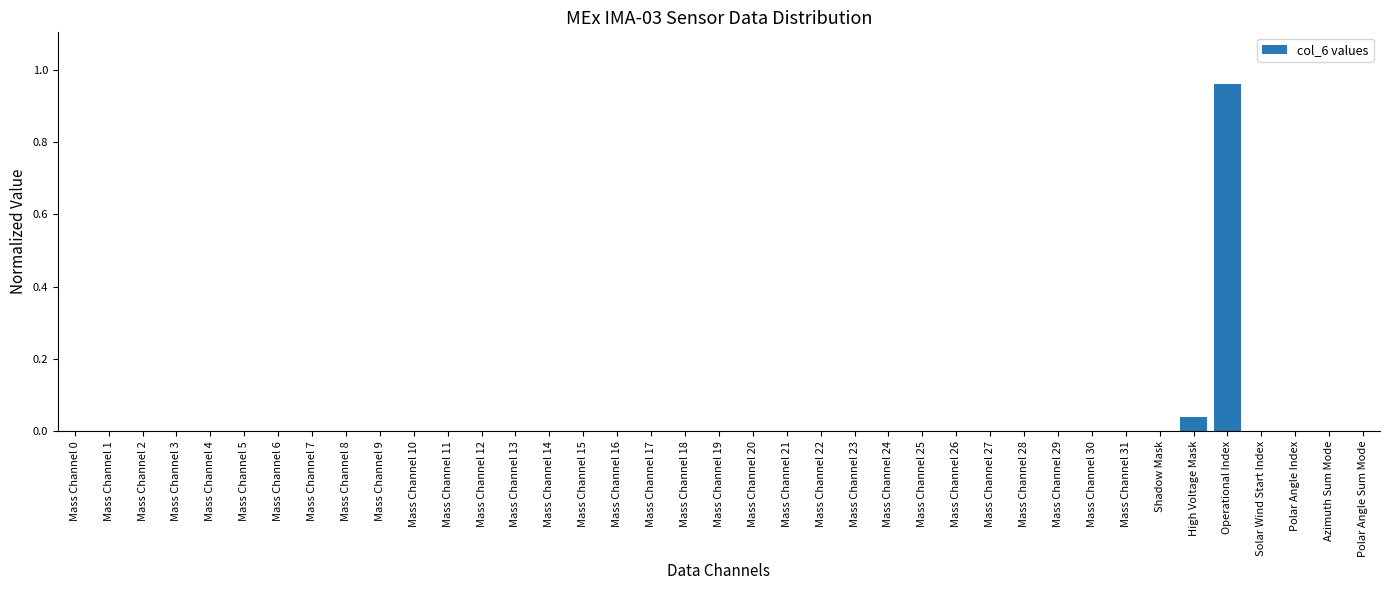

Which label corresponds to the largest value in the chart?

Operational Index